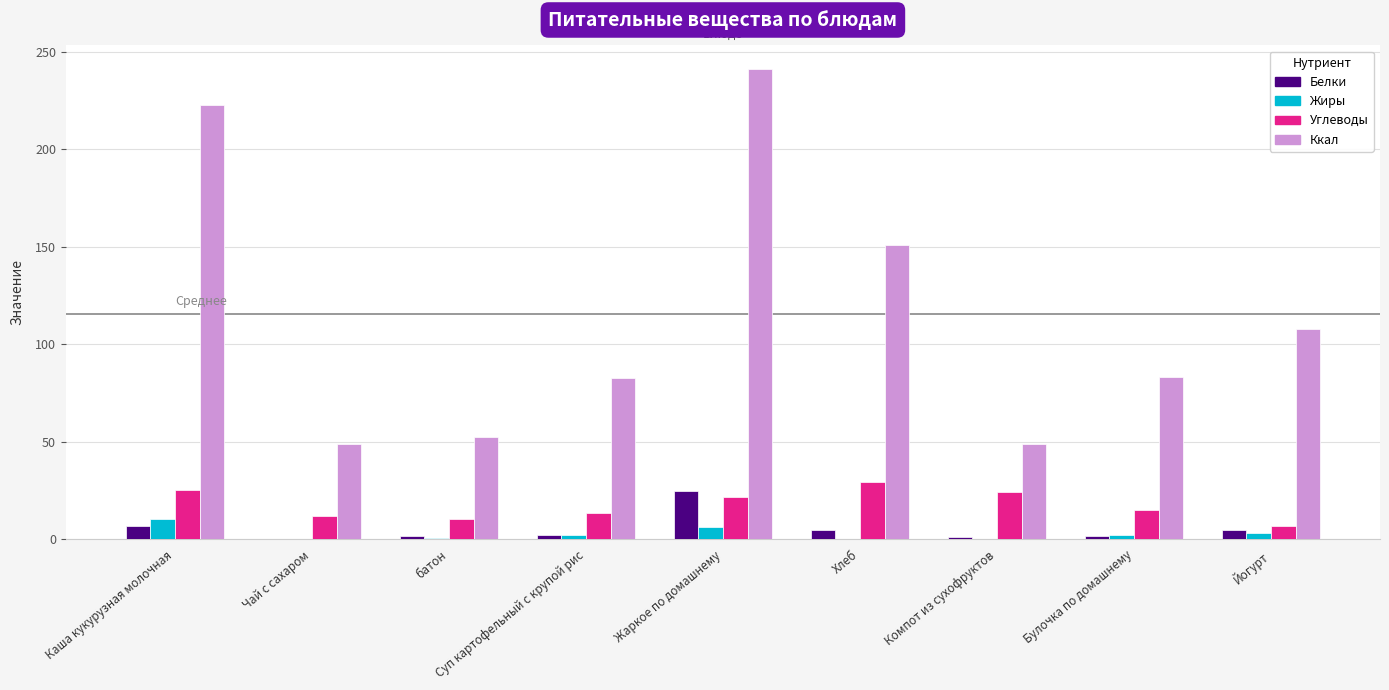

At which category is the sum across all series the highest?

Жаркое по домашнему